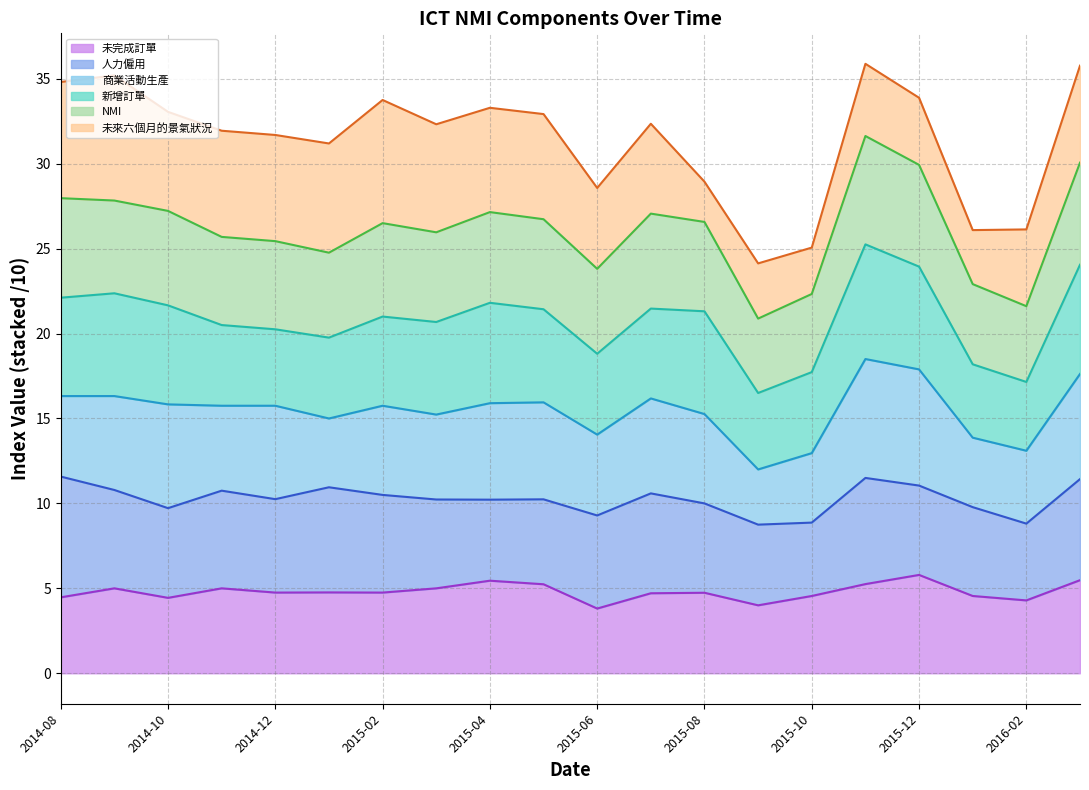

True or false: 商業活動生產 has more than 1 interior local peaks.

True